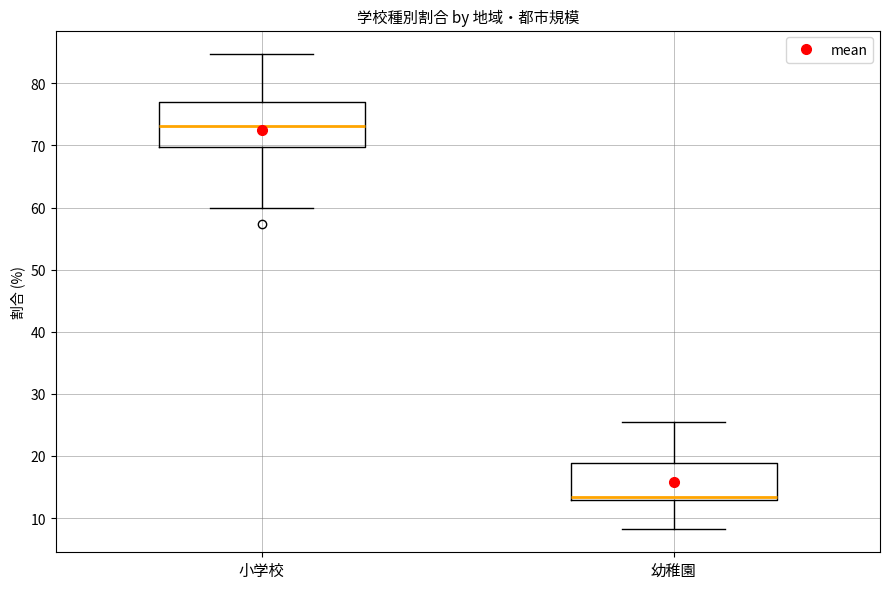

Where is the lower edge of the box for 小学校 on the y-axis? The values are not printed on the chart, so give them approximately, as read against the axis.

70